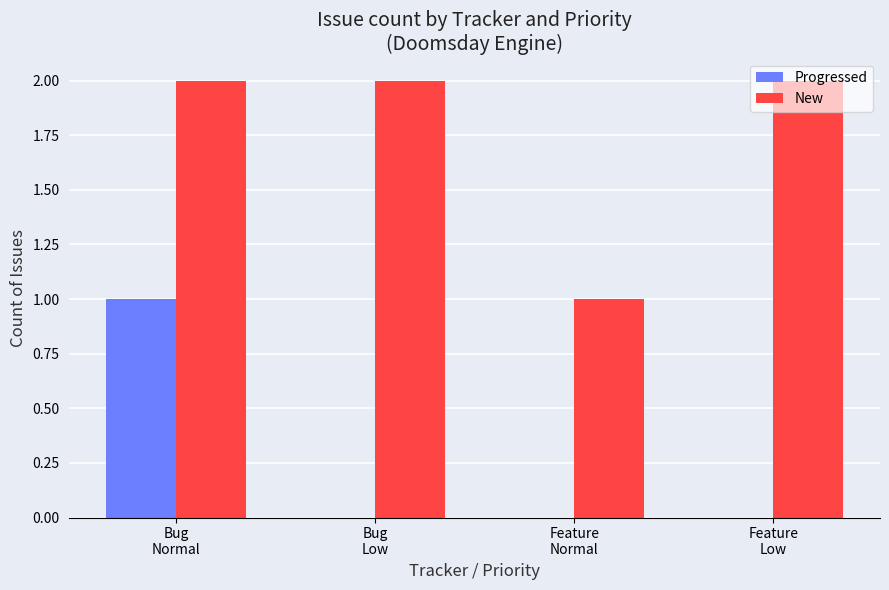

Which series has the largest total across all categories?

New